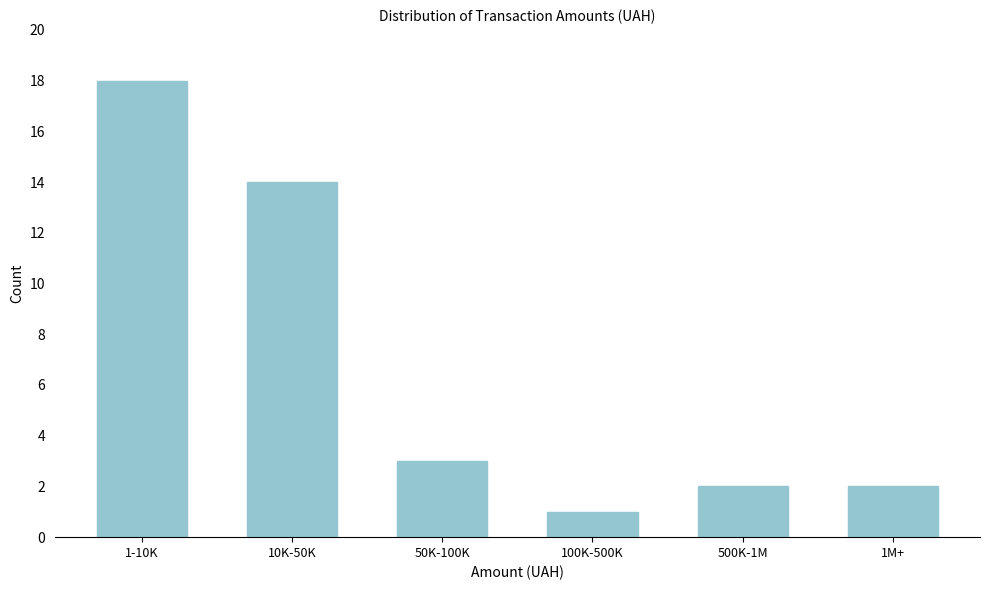

Reading left to right, transcribe all the data shown in this chart.

18	14	3	1	2	2